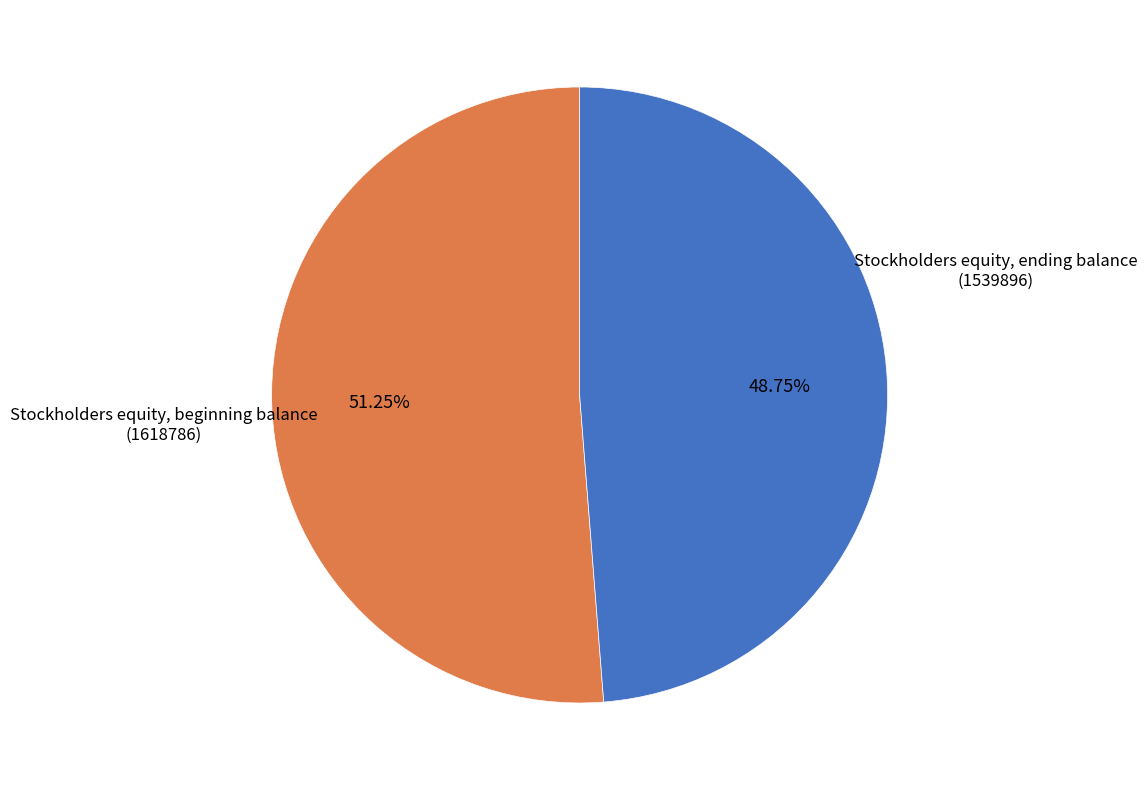

Does any single category account for the majority?

Yes